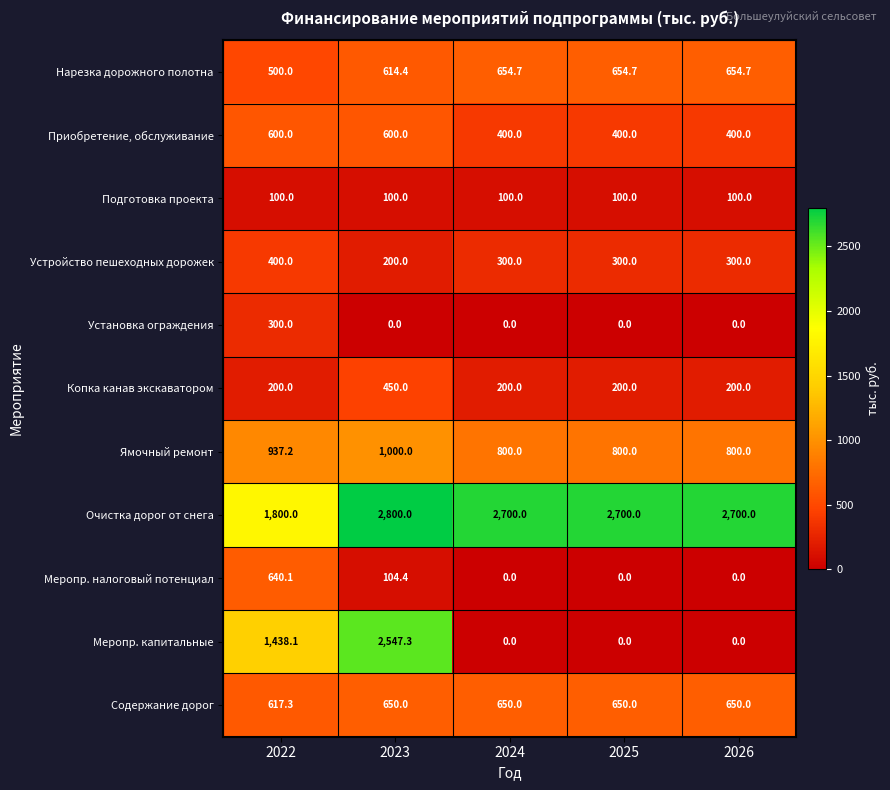

What is the sum of the Меропр. капитальные values at 2022 and 2024?

1438.1